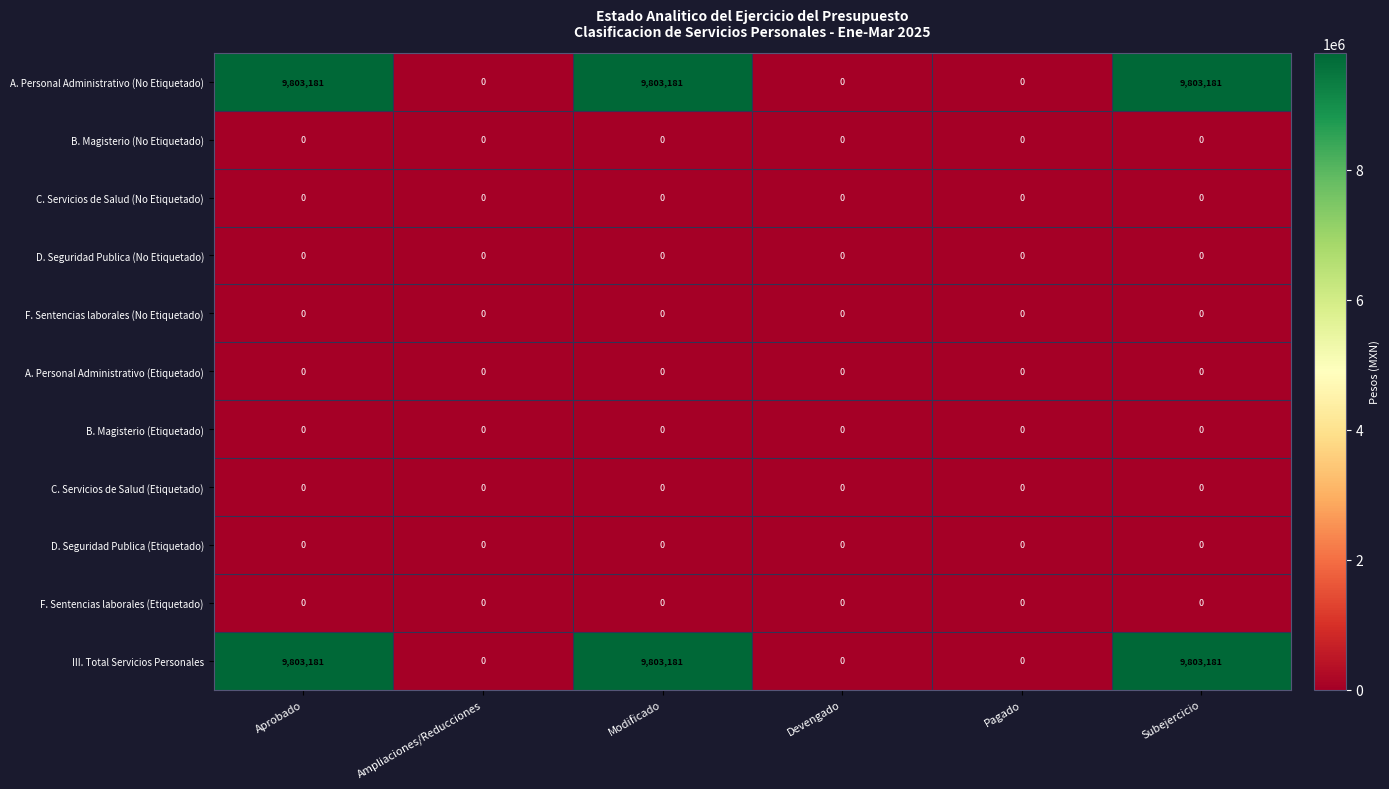

What is the maximum value shown in the chart?

9803181